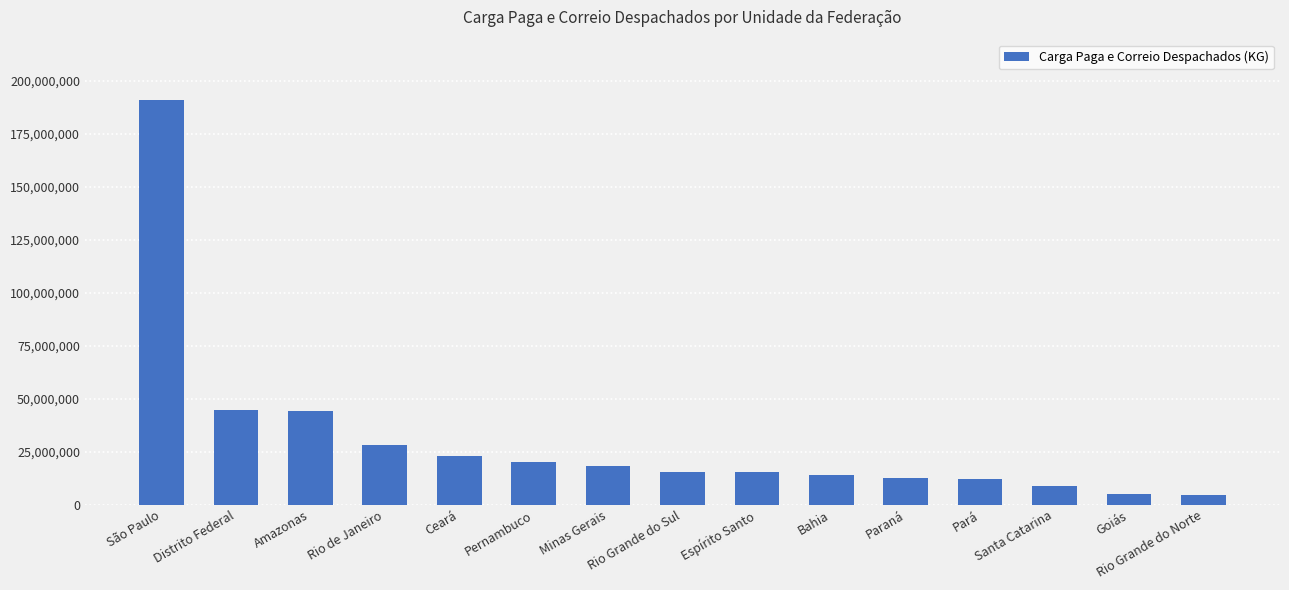

How many values are below 15522628?

7